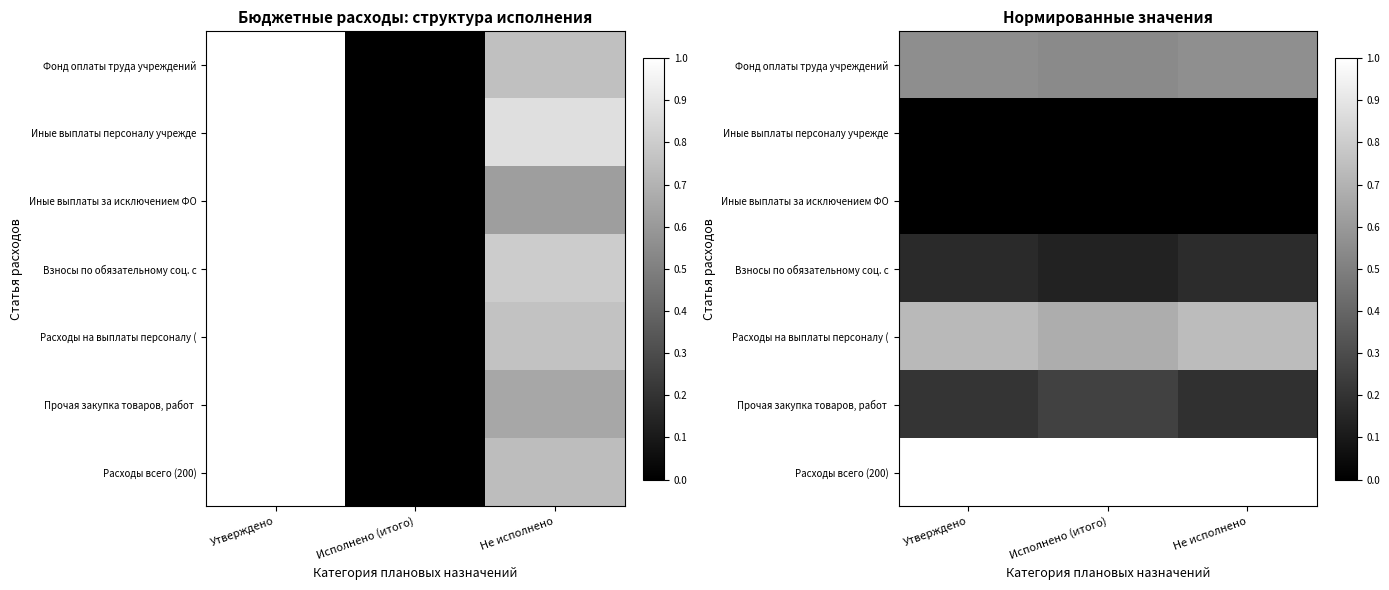

At Не исполнено, list the series in order from smallest to largest.

Иные выплаты персоналу учрежде, Иные выплаты за исключением ФО, Взносы по обязательному соц. с, Прочая закупка товаров, работ, Фонд оплаты труда учреждений, Расходы на выплаты персоналу (, Расходы всего (200)